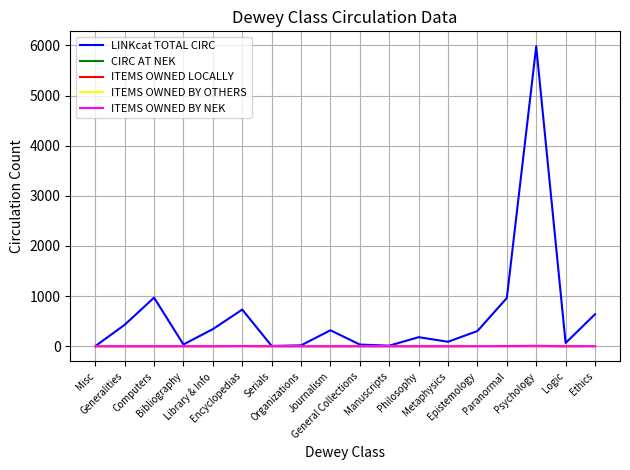

What are all the series names shown in the legend?

LINKcat TOTAL CIRC, CIRC AT NEK, ITEMS OWNED LOCALLY, ITEMS OWNED BY OTHERS, ITEMS OWNED BY NEK